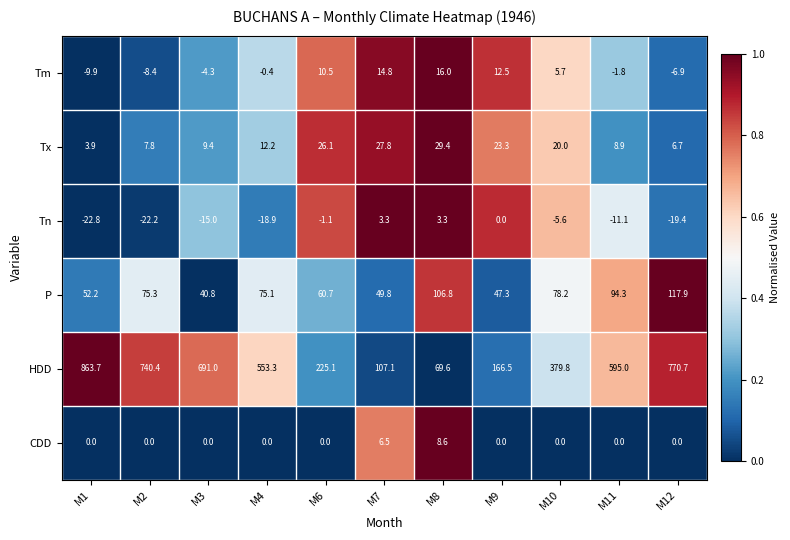

Which series has the widest spread of values?

HDD